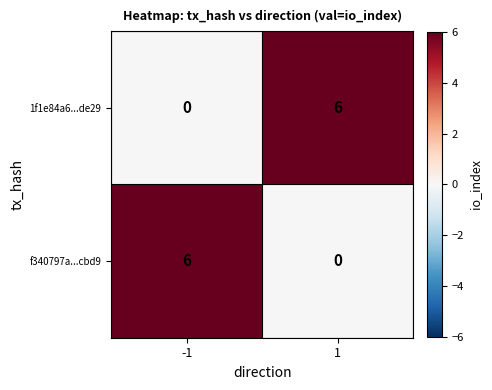

What value does the f340797a...cbd9 series have at -1?

6